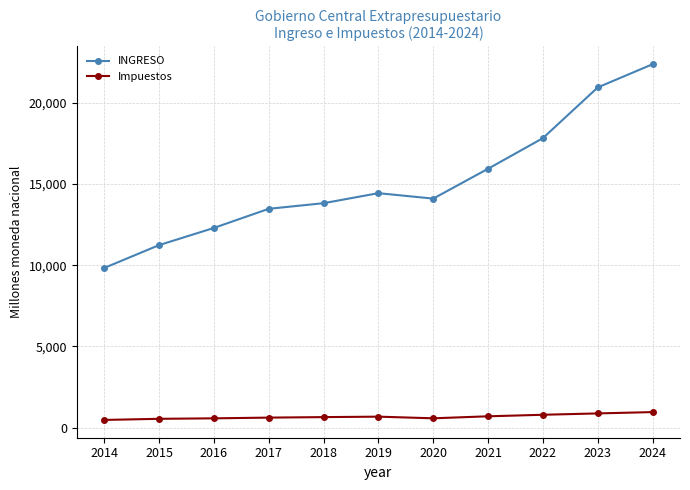

Which series has the largest range (max minus min)?

INGRESO